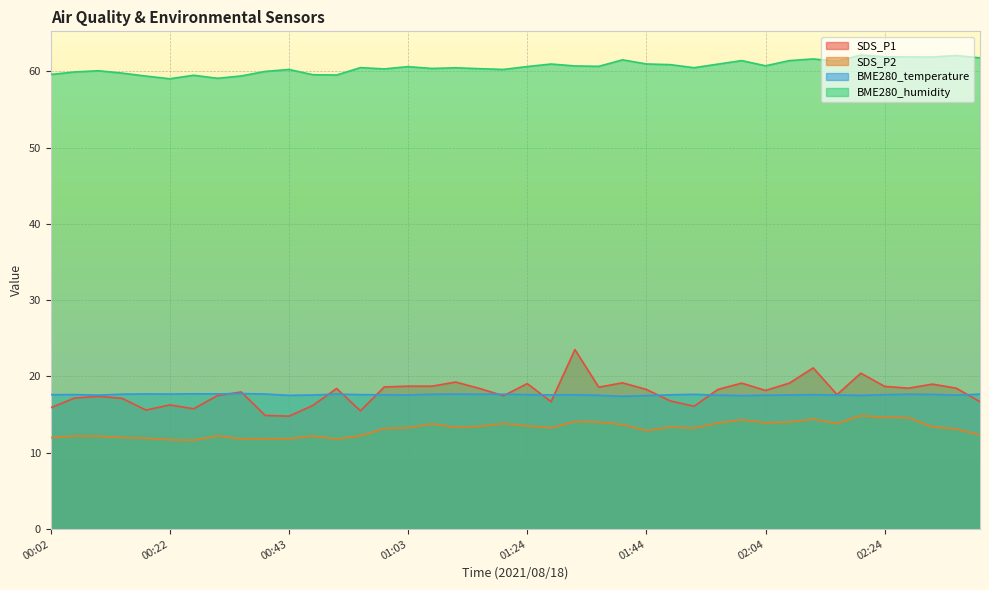

What is the difference between the maximum and second lowest values in the SDS_P1 series?

8.6